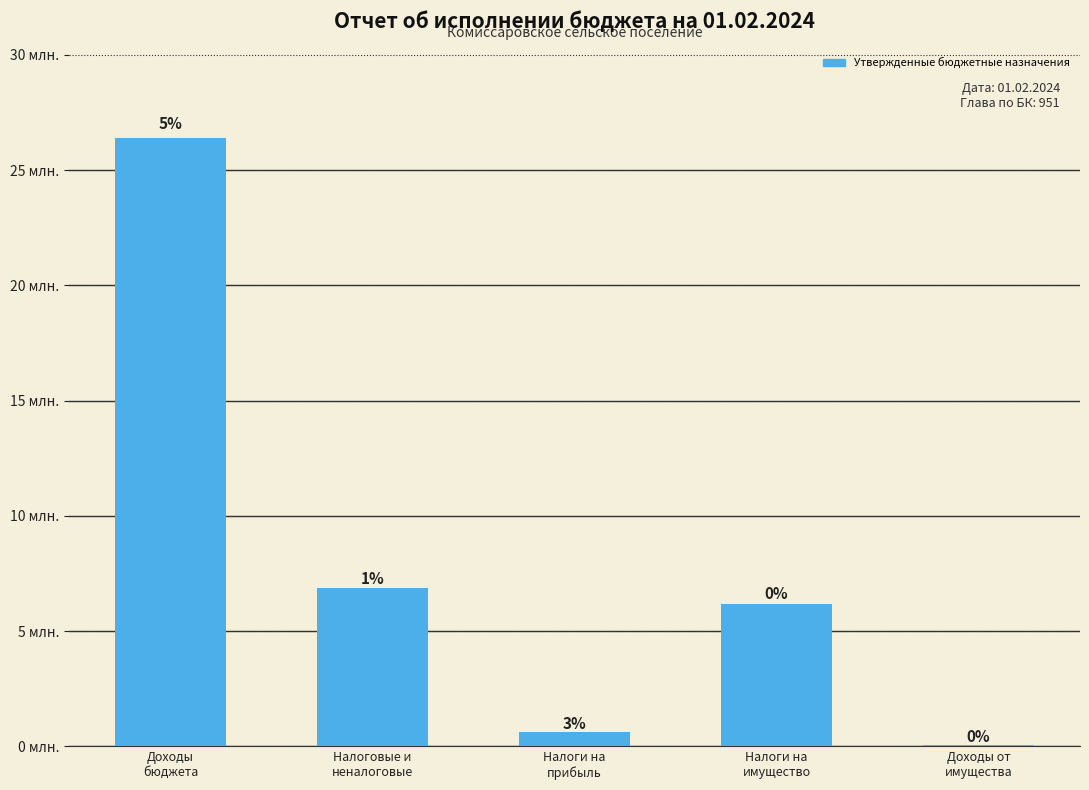

Which has a higher value, Налоги на
имущество or Доходы от
имущества?

Налоги на
имущество